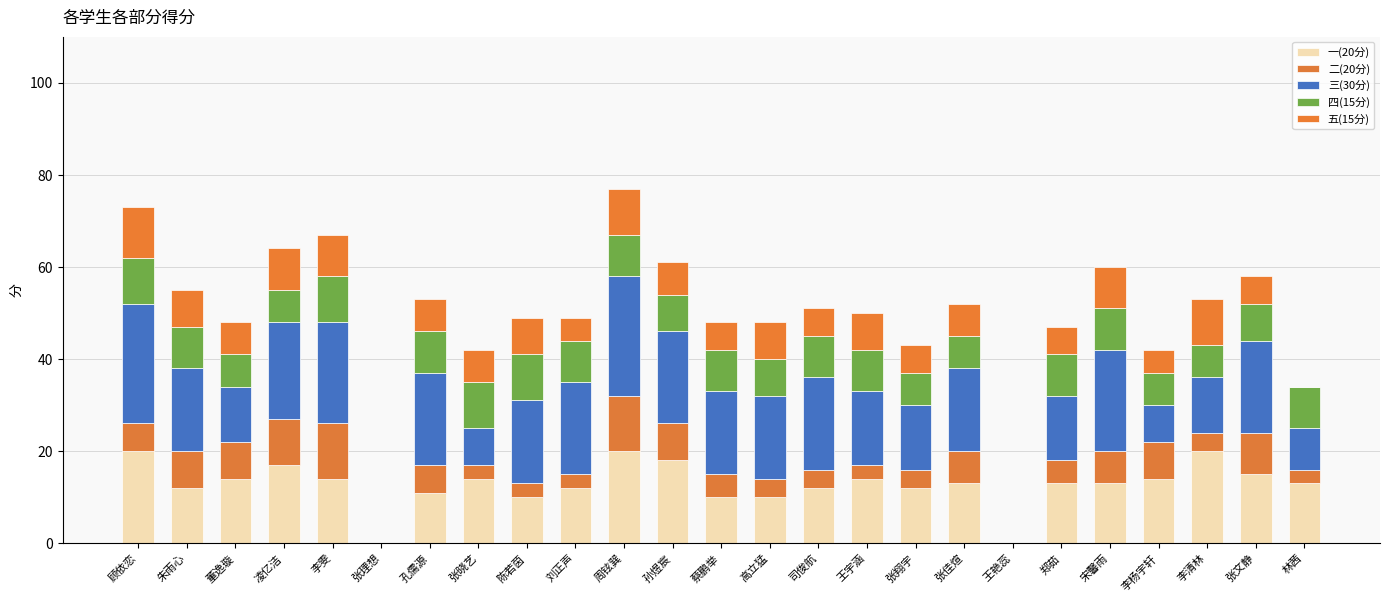

Are the bars horizontal?

No